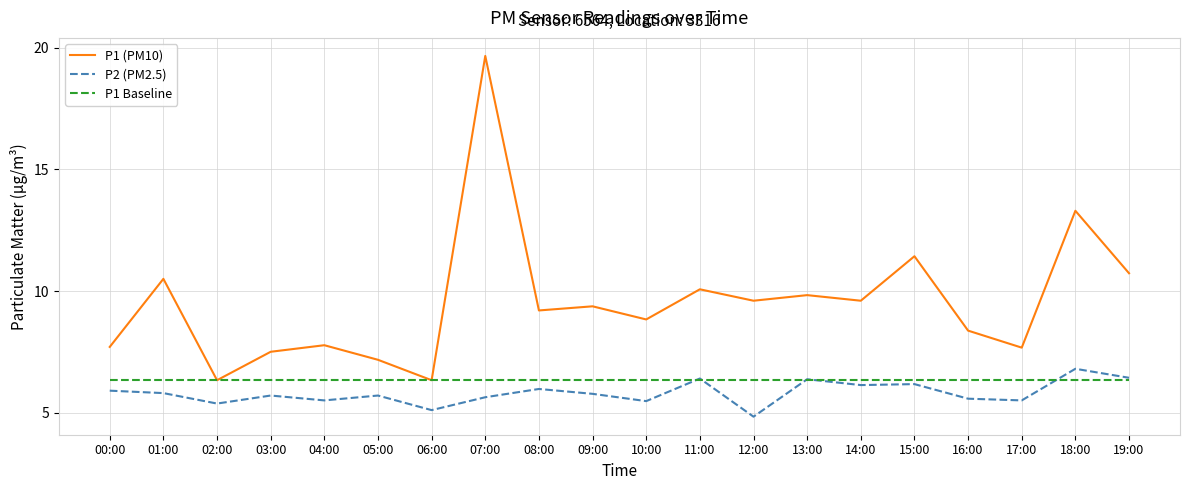

Does the chart display data point markers on the line(s)?

No